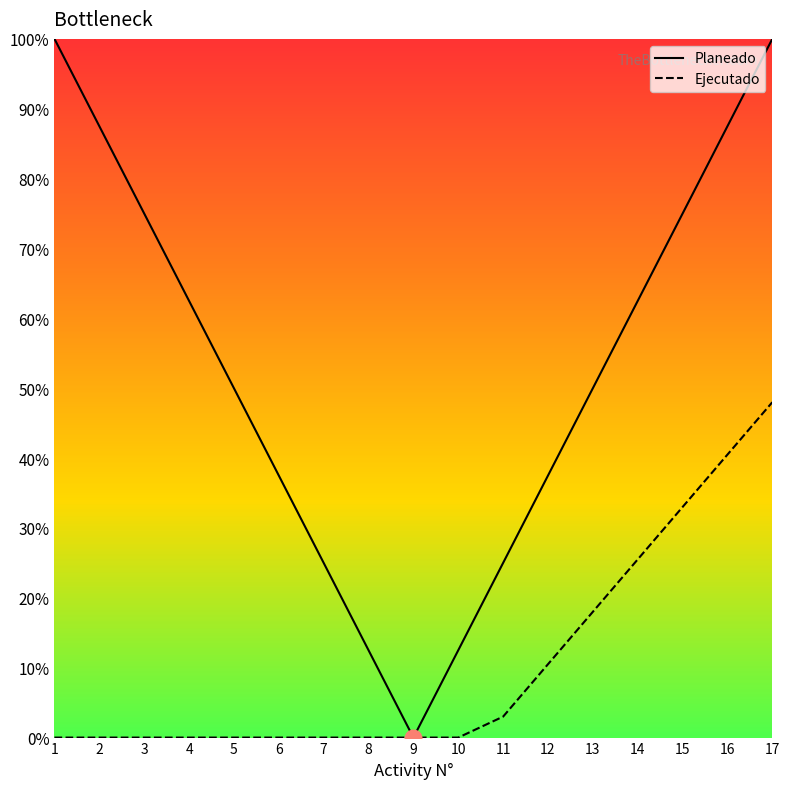

The value of Planeado at 14 is 18.1. True or false?

False